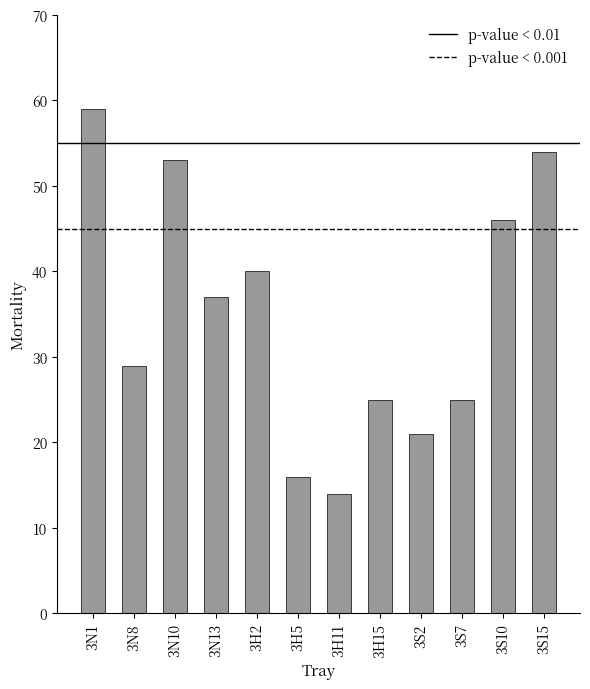

Read the value at 3H2, to the nearest 10.

40